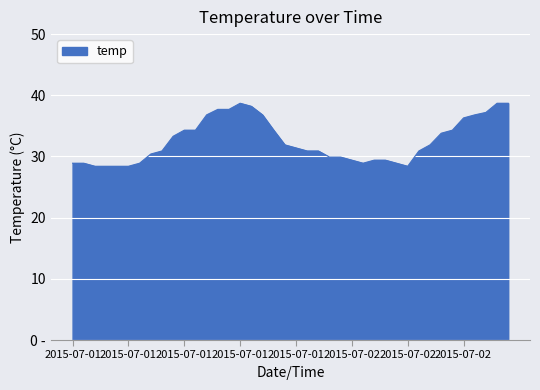

Where is the data nearest to the value 33?

2015-07-01 09:00